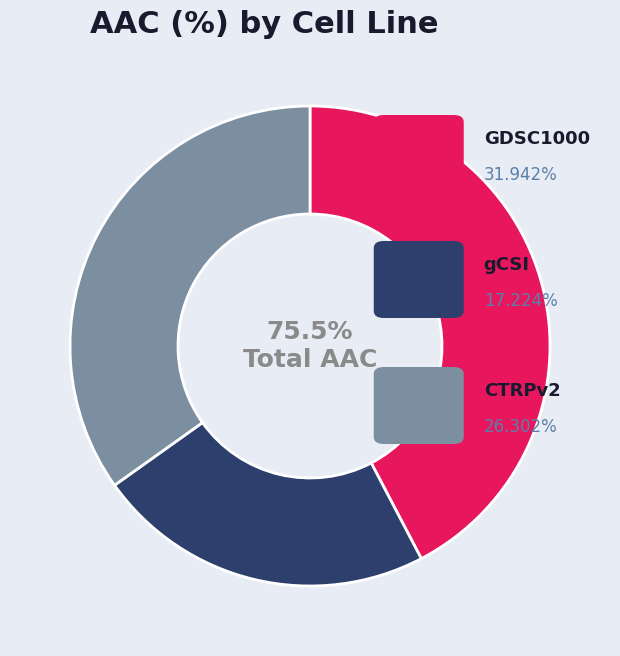

Count the number of slices in the pie.

3